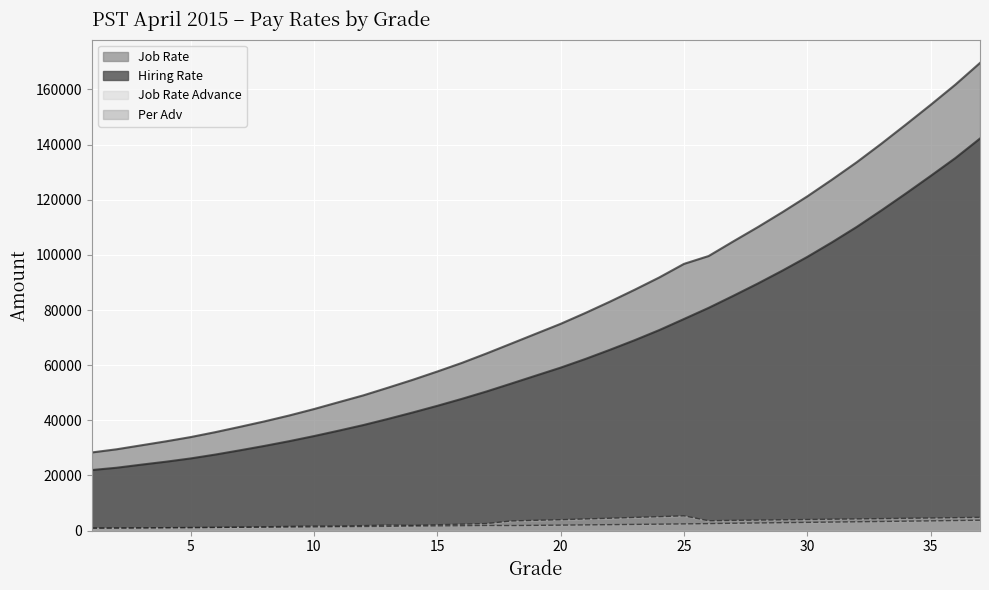

At which label does Per Adv reach its peak?

37